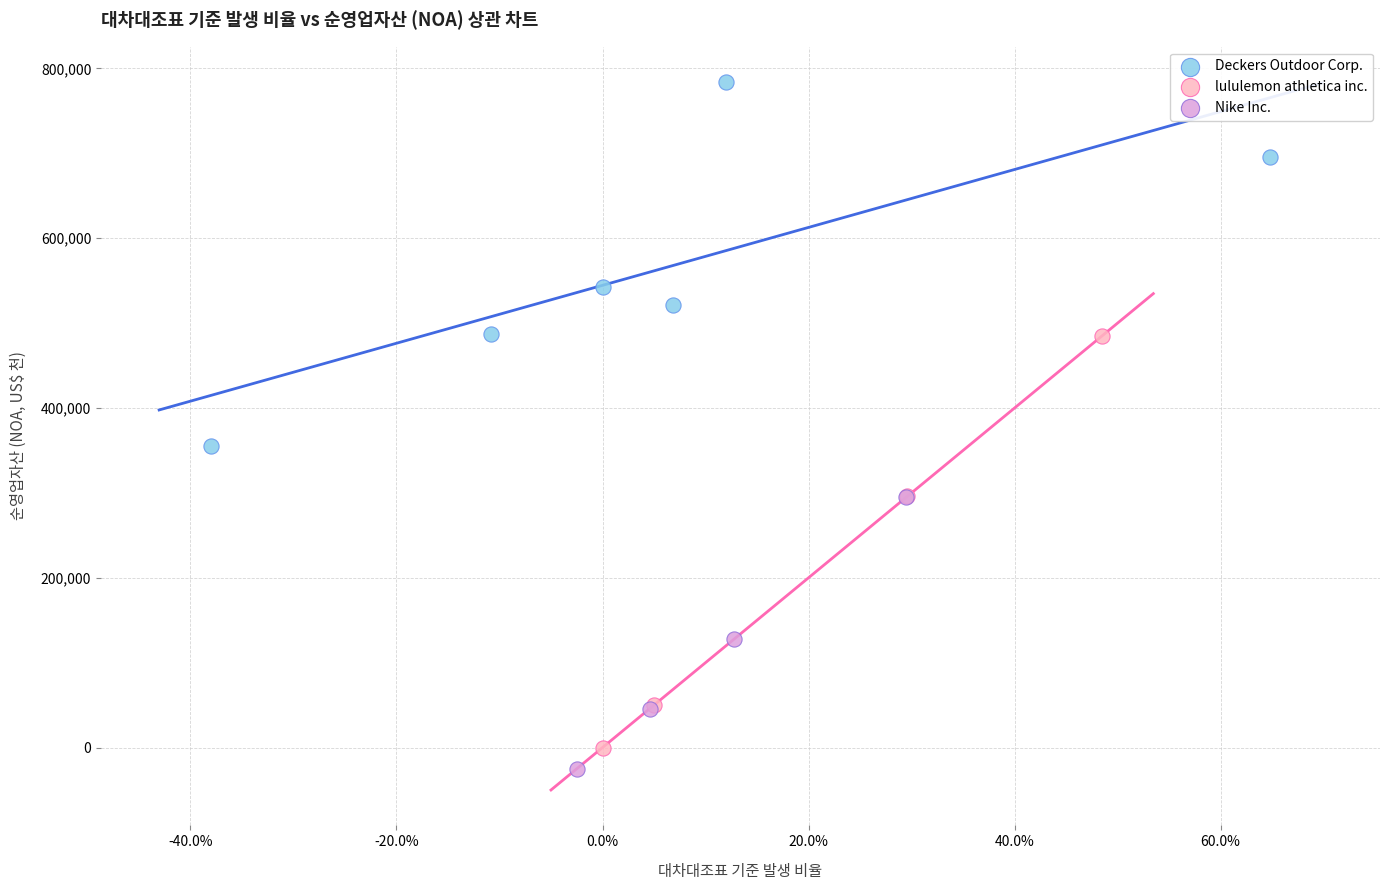

Which series has the largest Y range (max minus min)?

lululemon athletica inc.